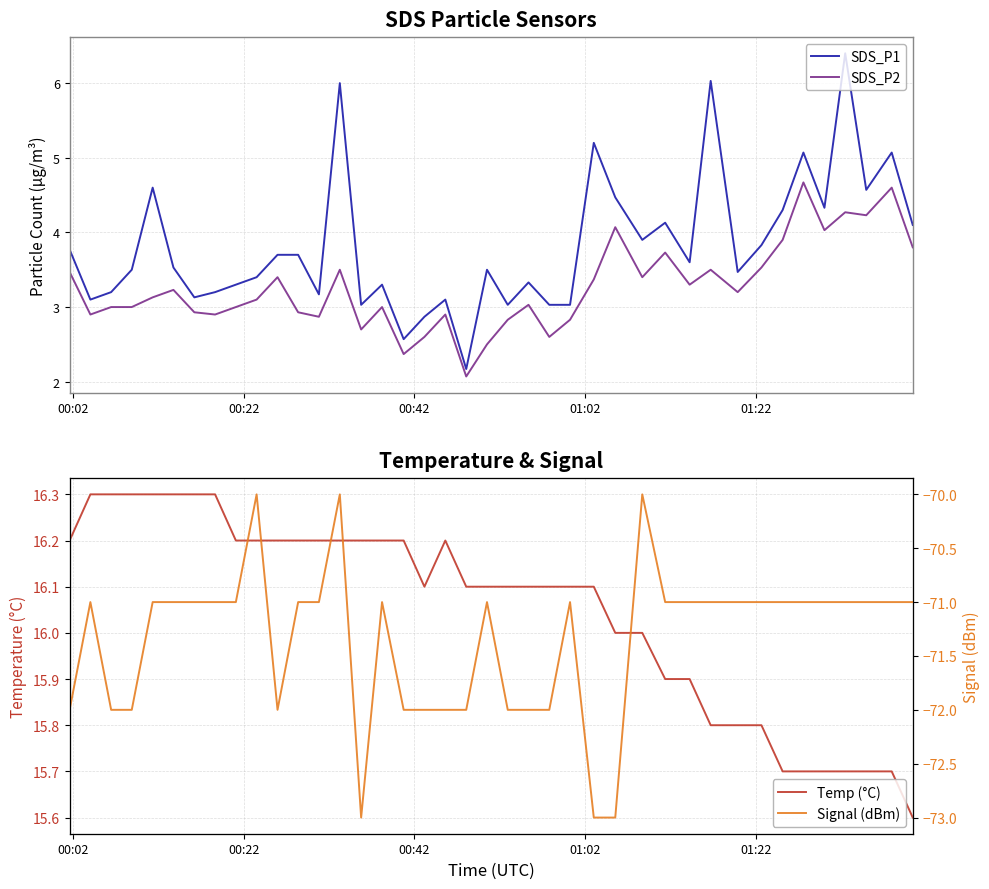

Reading left to right, extract all data points from this chart.

SDS_P1: 3.8	3.1	3.2	3.5	4.6	3.5	3.1	3.2	3.3	3.4	3.7	3.7	3.2	6.0	3.0	3.3	2.6	2.9	3.1	2.2	3.5	3.0	3.3	3.0	3.0	5.2	4.5	3.9	4.1	3.6	6.0	3.5	3.8	4.3	5.1	4.3	6.4	4.6	5.1	4.1
SDS_P2: 3.5	2.9	3.0	3.0	3.1	3.2	2.9	2.9	3.0	3.1	3.4	2.9	2.9	3.5	2.7	3.0	2.4	2.6	2.9	2.1	2.5	2.8	3.0	2.6	2.8	3.4	4.1	3.4	3.7	3.3	3.5	3.2	3.5	3.9	4.7	4.0	4.3	4.2	4.6	3.8
Temp (°C): 16.2	16.3	16.3	16.3	16.3	16.3	16.3	16.3	16.2	16.2	16.2	16.2	16.2	16.2	16.2	16.2	16.2	16.1	16.2	16.1	16.1	16.1	16.1	16.1	16.1	16.1	16.0	16.0	15.9	15.9	15.8	15.8	15.8	15.7	15.7	15.7	15.7	15.7	15.7	15.6
Signal (dBm): -72.0	-71.0	-72.0	-72.0	-71.0	-71.0	-71.0	-71.0	-71.0	-70.0	-72.0	-71.0	-71.0	-70.0	-73.0	-71.0	-72.0	-72.0	-72.0	-72.0	-71.0	-72.0	-72.0	-72.0	-71.0	-73.0	-73.0	-70.0	-71.0	-71.0	-71.0	-71.0	-71.0	-71.0	-71.0	-71.0	-71.0	-71.0	-71.0	-71.0